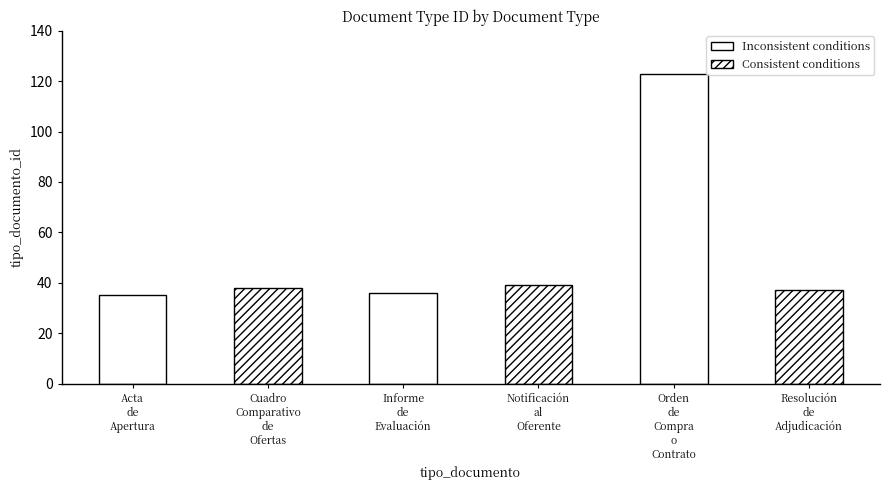

Rank the categories by value from lowest to highest.

Acta de Apertura, Informe de Evaluación, Resolución de Adjudicación, Cuadro Comparativo de Ofertas, Notificación al Oferente, Orden de Compra o Contrato